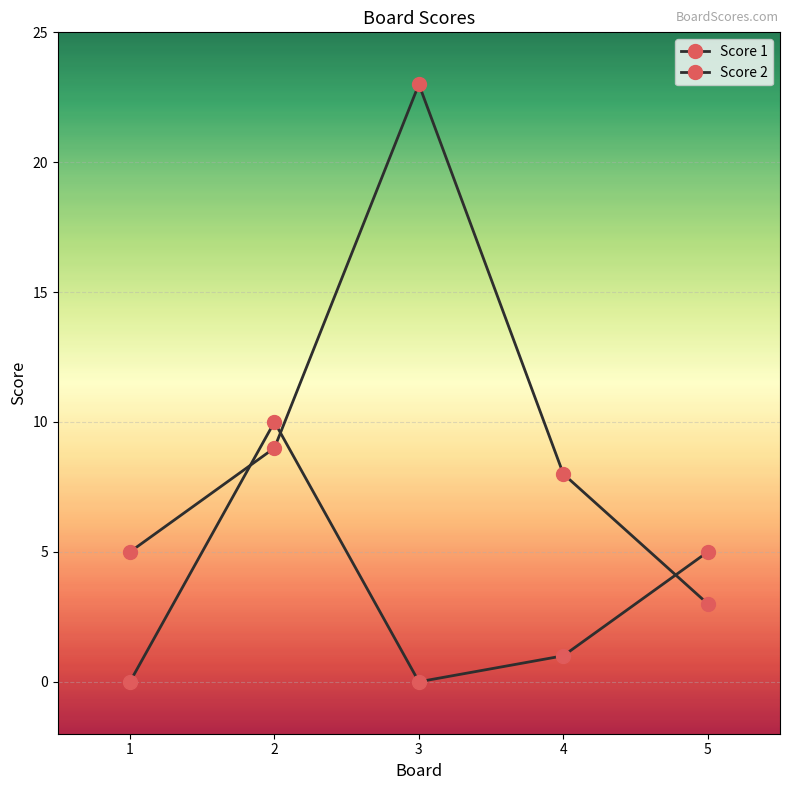

Reading left to right, transcribe all the data shown in this chart.

Score 1: 1=5	2=9	3=23	4=8	5=3
Score 2: 1=0	2=10	3=0	4=1	5=5